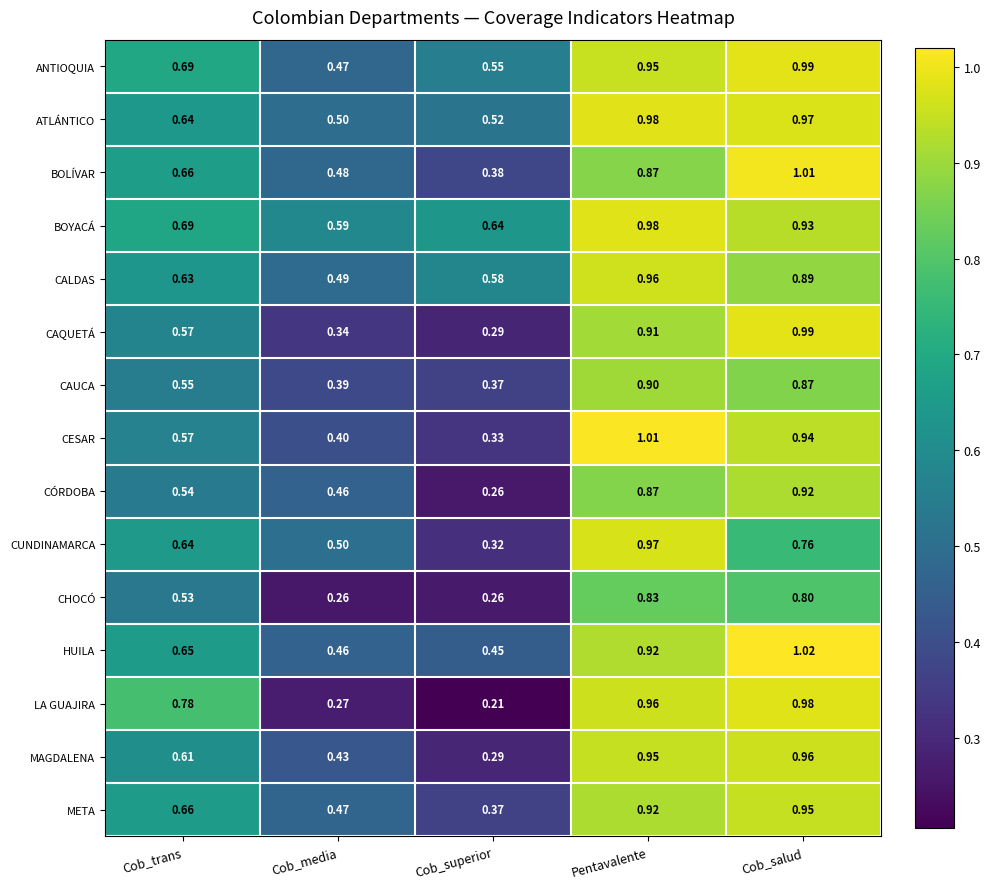

Which series has the widest spread of values?

LA GUAJIRA